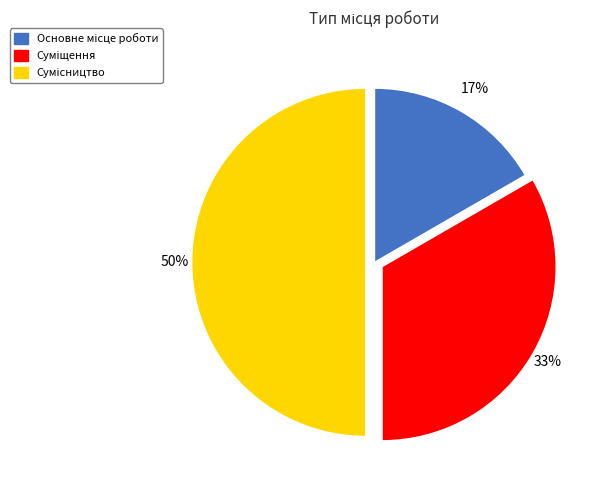

To the nearest percent, what is the average slice percentage?

33%